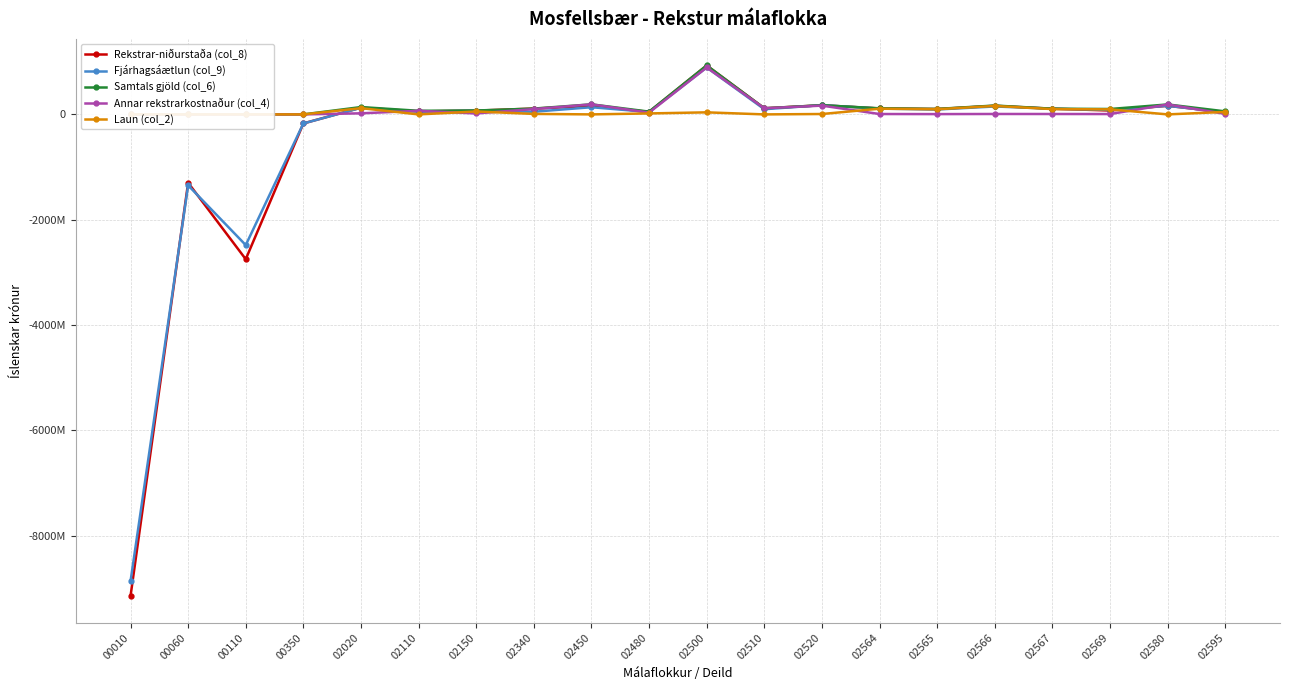

At how many categories does at least one series exceed -8682999806?

20